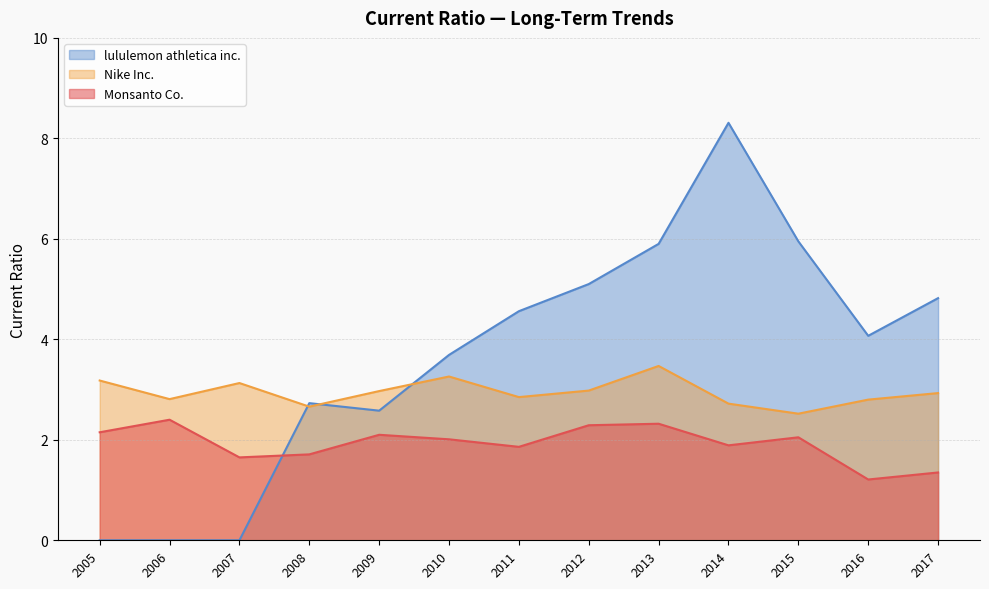

In lululemon athletica inc., how many points are lower than both neighbors (excluding endpoints)?

2